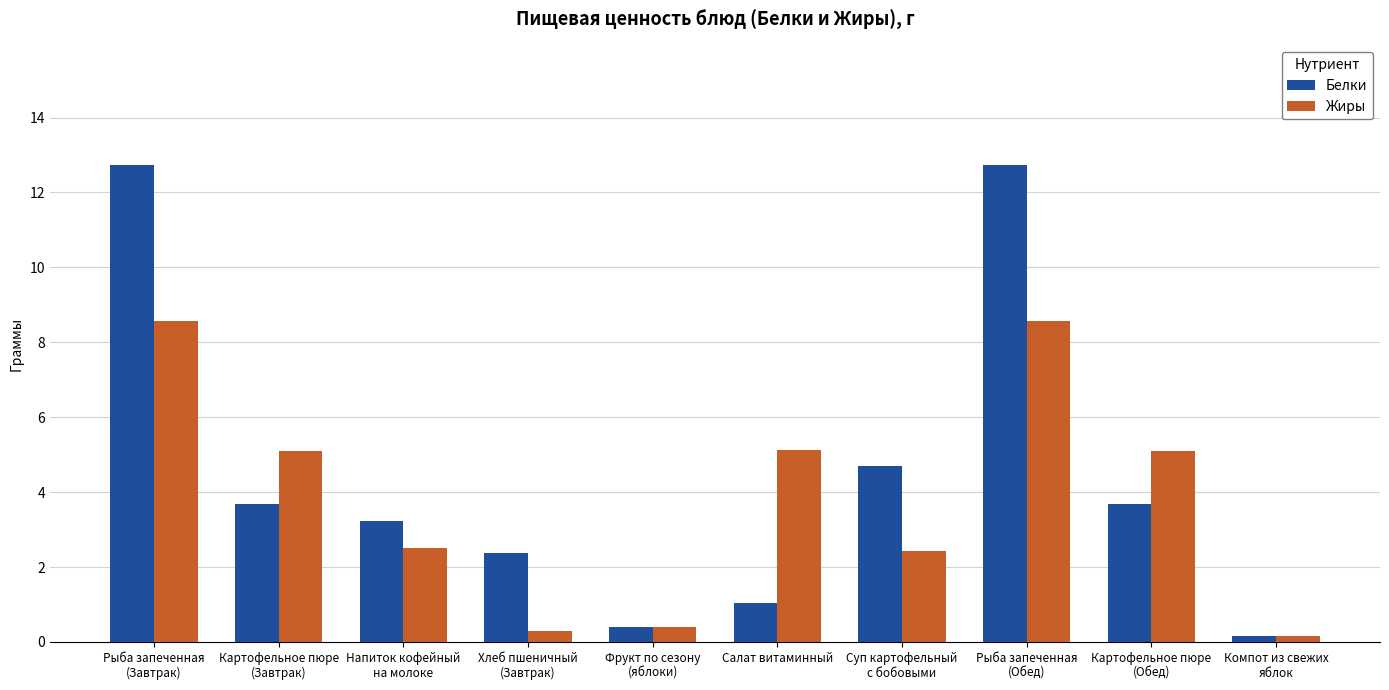

How many data points does each series have?

10